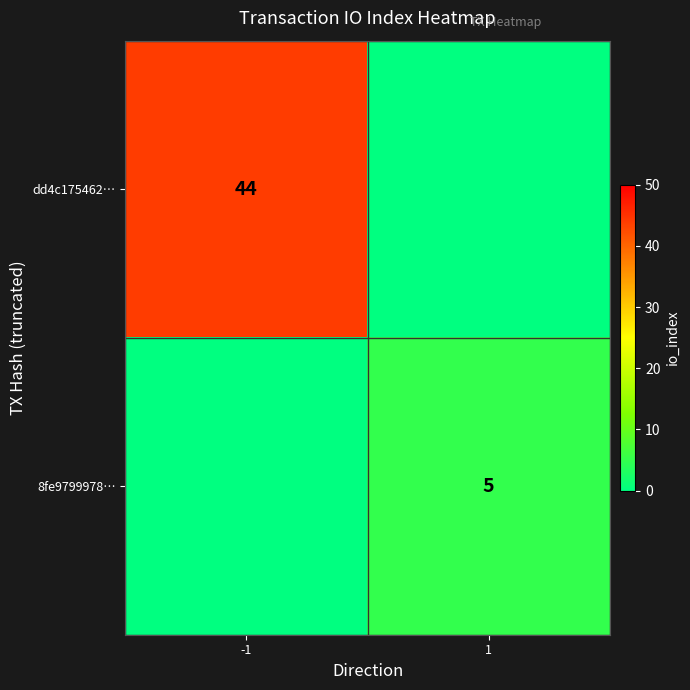

The 8fe9799978… series shows 7 at 1. True or false?

False